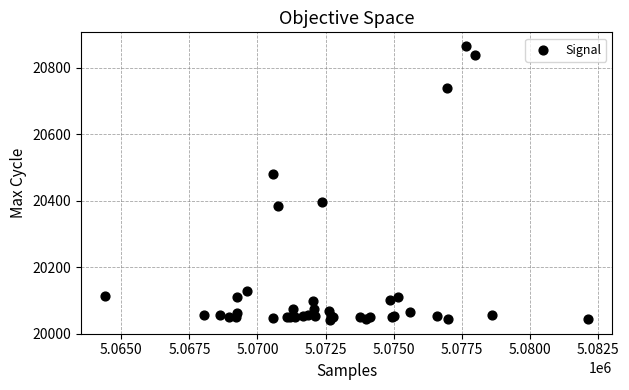

What Y value in the scatter plot is closest to 20453?

20482